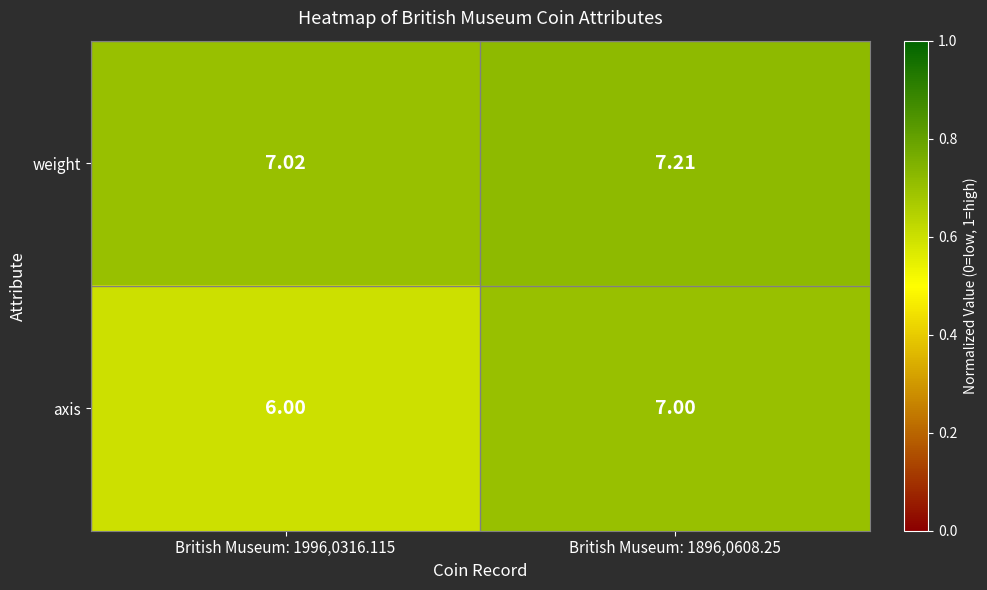

Is the value of axis at British Museum: 1996,0316.115 greater than the value of weight at British Museum: 1996,0316.115?

No